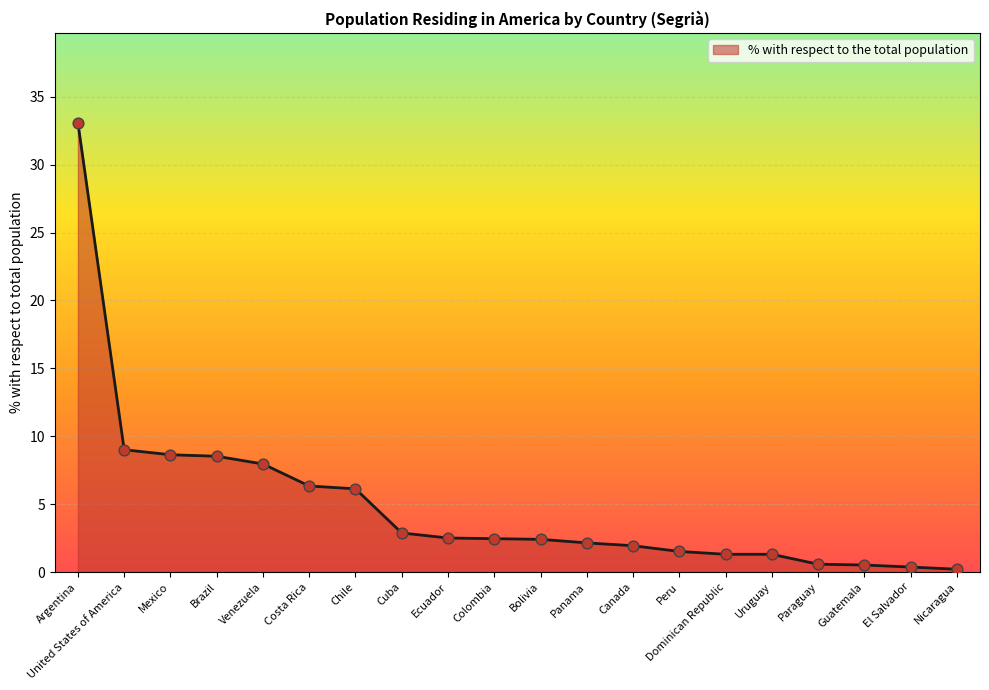

What is the change in value from Brazil to Nicaragua?

-8.3